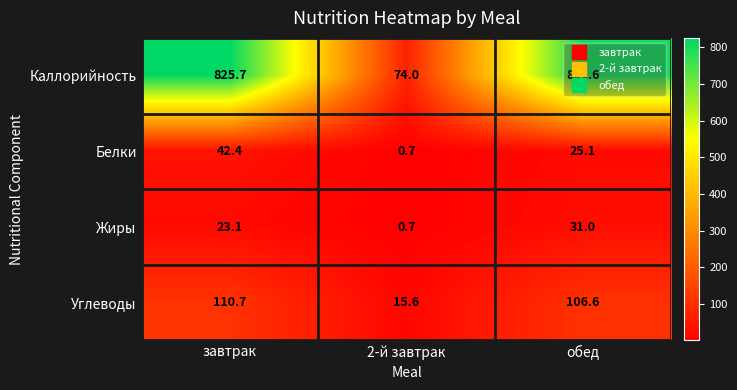

What is the maximum value shown in the chart?

825.7